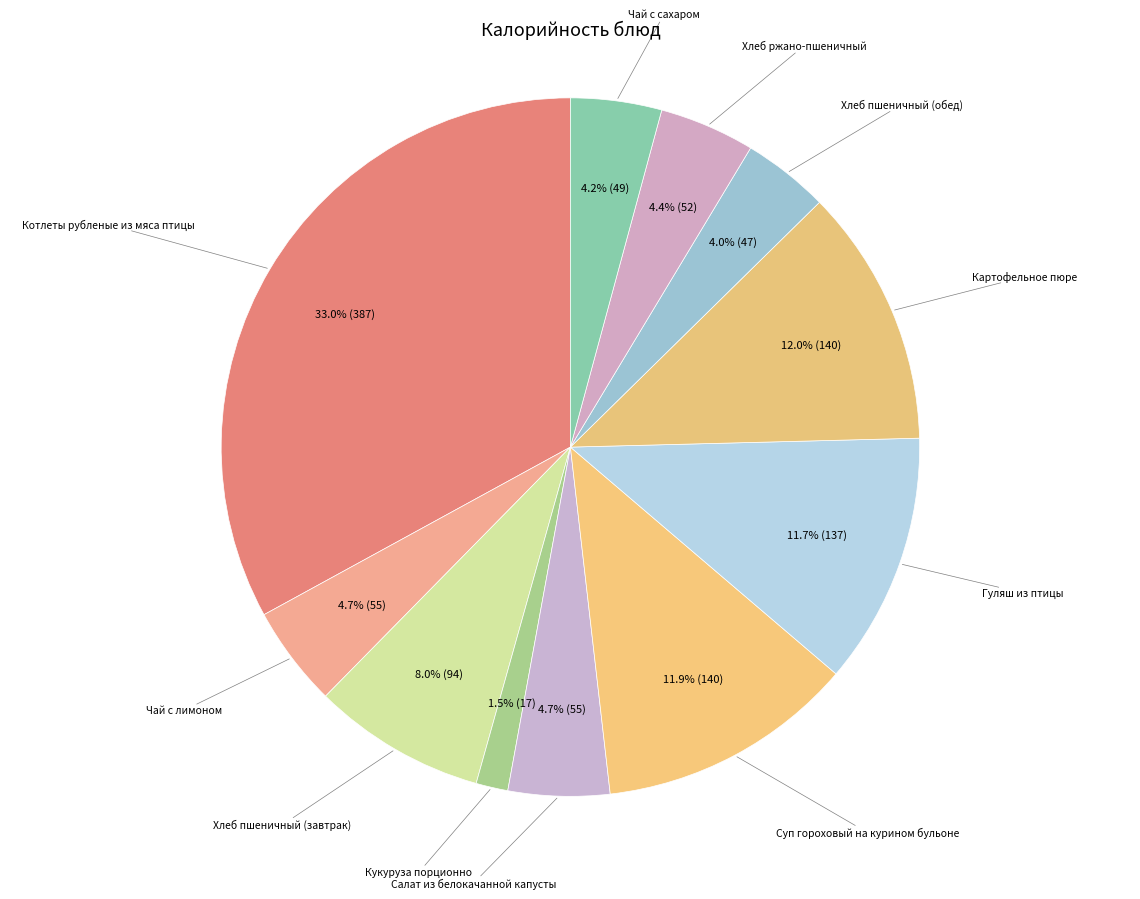

Rank the categories by value from highest to lowest.

Котлеты рубленые из мяса птицы, Картофельное пюре, Суп гороховый на курином бульоне, Гуляш из птицы, Хлеб пшеничный (завтрак), Салат из белокачанной капусты, Чай с лимоном, Хлеб ржано-пшеничный, Чай с сахаром, Хлеб пшеничный (обед), Кукуруза порционно